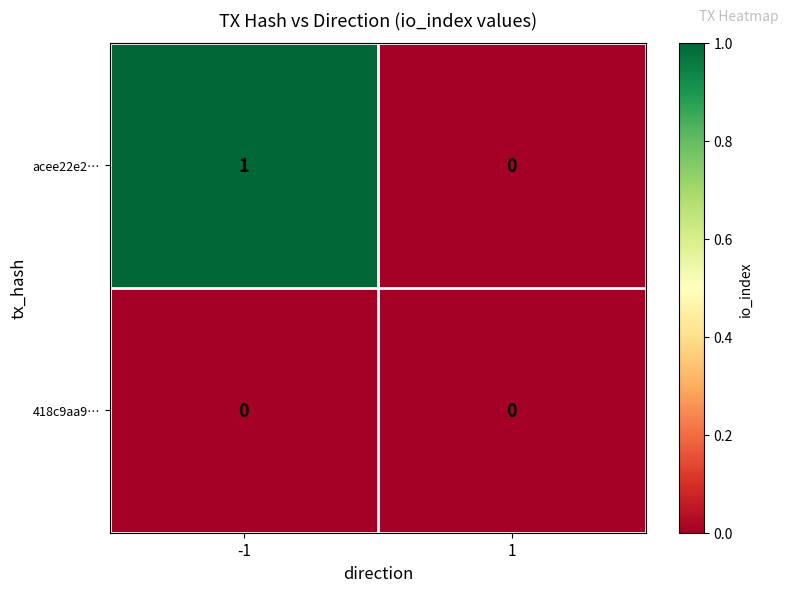

Rank the series by their maximum value, from highest to lowest.

acee22e2…, 418c9aa9…